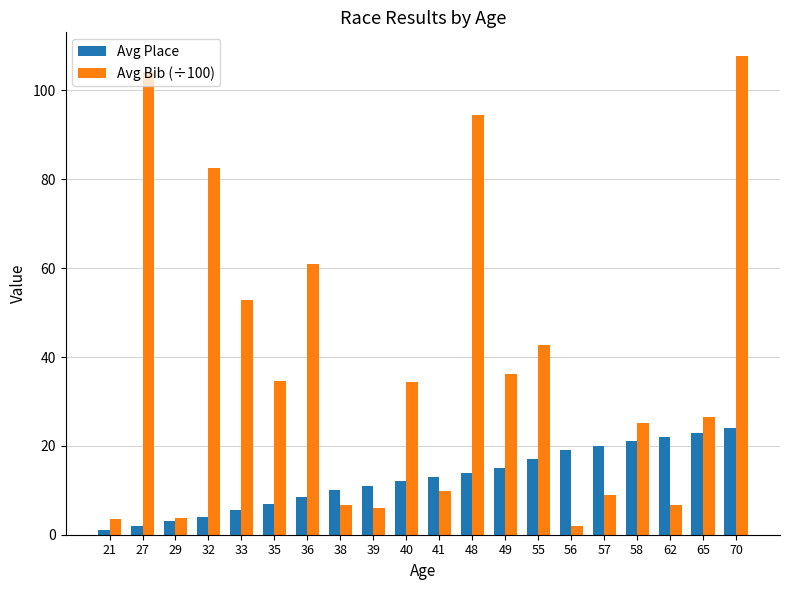

List the series in order of their peak value, highest first.

Avg Bib (÷100), Avg Place